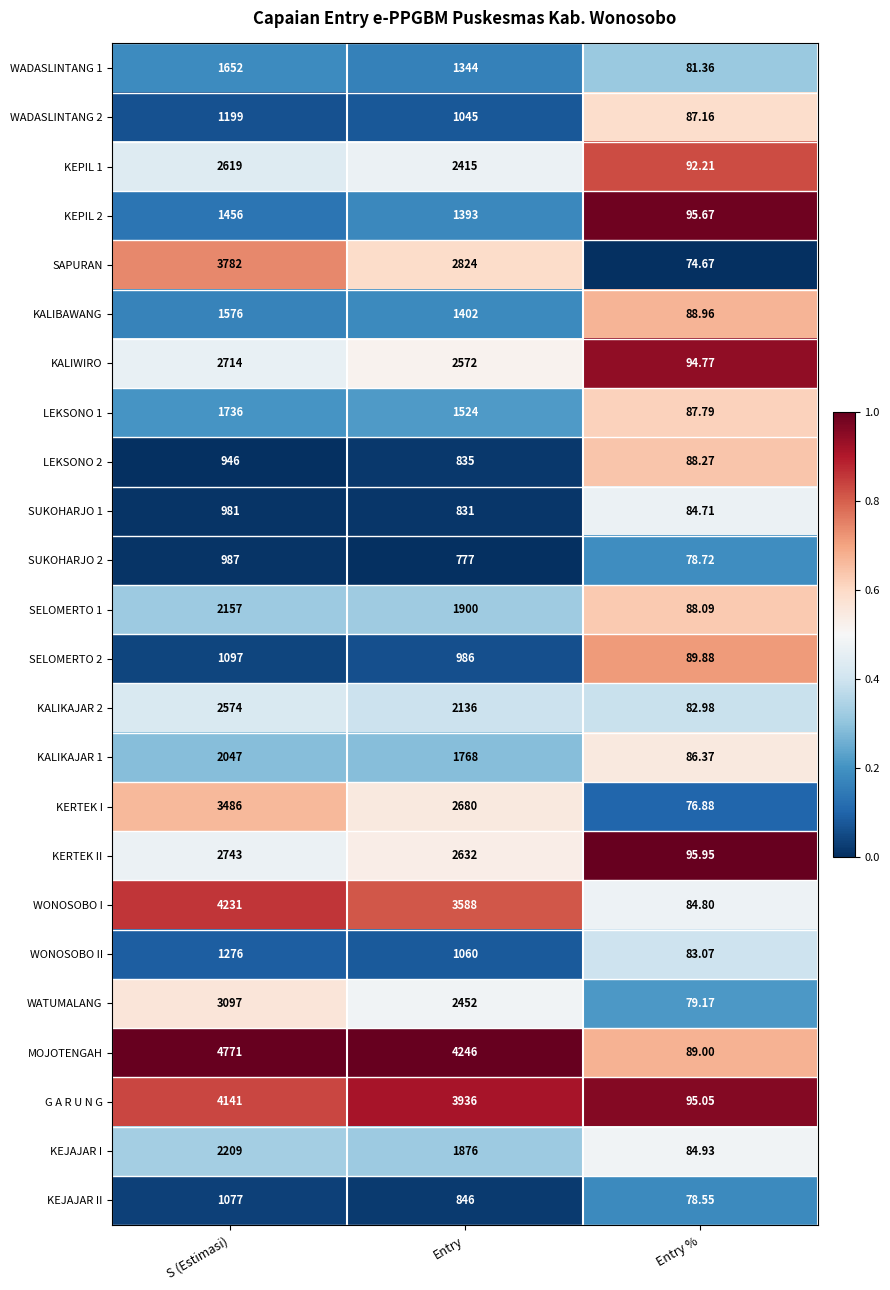

List the series in order of their peak value, lowest first.

LEKSONO 2, SUKOHARJO 1, SUKOHARJO 2, KEJAJAR II, SELOMERTO 2, WADASLINTANG 2, WONOSOBO II, KEPIL 2, KALIBAWANG, WADASLINTANG 1, LEKSONO 1, KALIKAJAR 1, SELOMERTO 1, KEJAJAR I, KALIKAJAR 2, KEPIL 1, KALIWIRO, KERTEK II, WATUMALANG, KERTEK I, SAPURAN, G A R U N G, WONOSOBO I, MOJOTENGAH